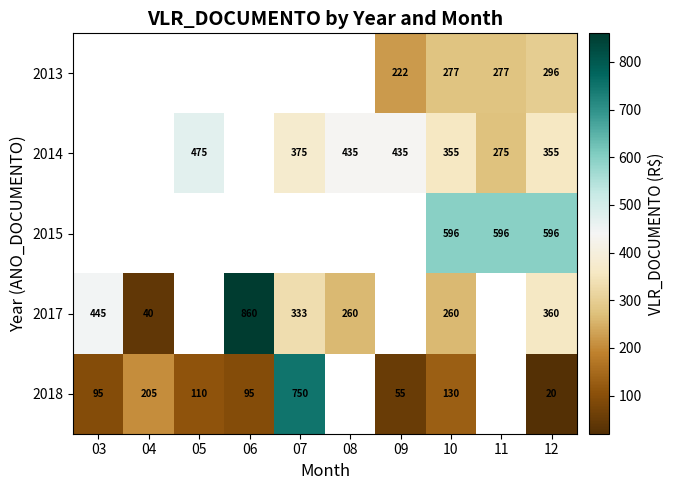

True or false: 2014 has a value of 189 at 11.

False